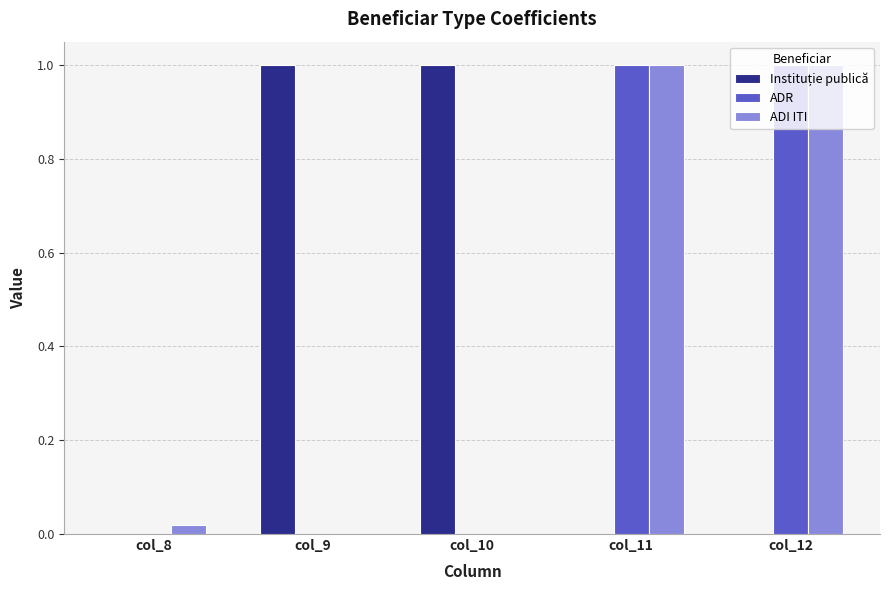

The ADR series shows -0.3 at col_8. True or false?

False